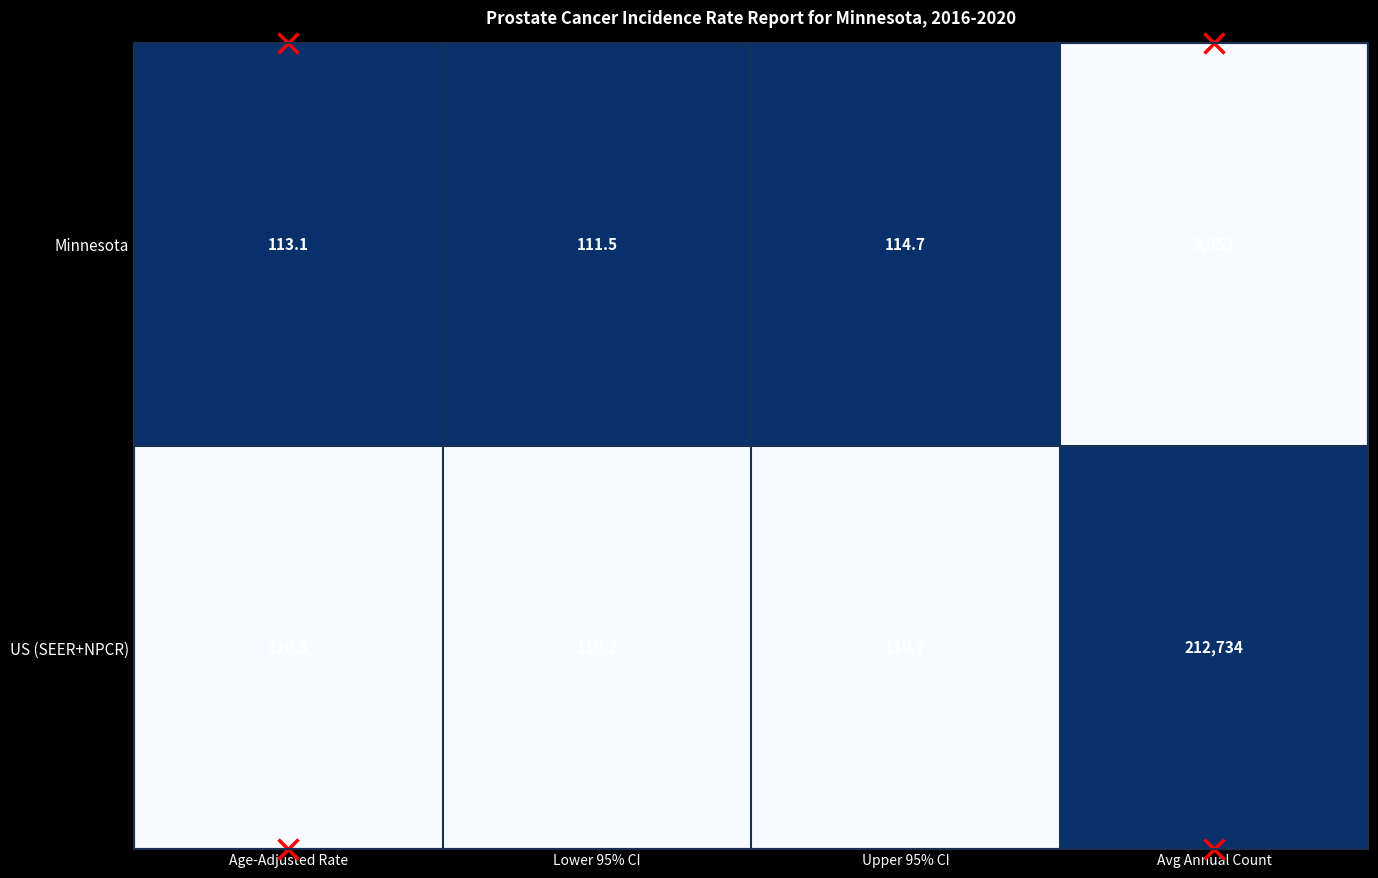

Rank the series at Lower 95% CI from lowest to highest value.

US (SEER+NPCR), Minnesota